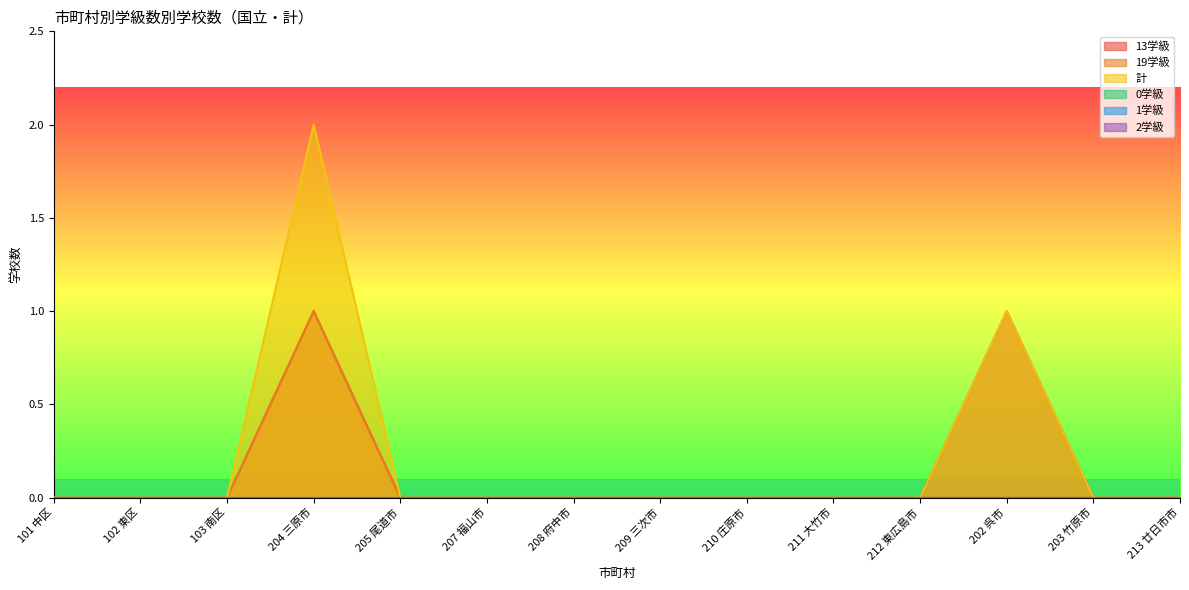

Reading left to right, what are all the values shown in this chart?

13学級: 101 中区=0	102 東区=0	103 南区=0	204 三原市=1	205 尾道市=0	207 福山市=0	208 府中市=0	209 三次市=0	210 庄原市=0	211 大竹市=0	212 東広島市=0	202 呉市=1	203 竹原市=0	213 廿日市市=0
19学級: 101 中区=0	102 東区=0	103 南区=0	204 三原市=1	205 尾道市=0	207 福山市=0	208 府中市=0	209 三次市=0	210 庄原市=0	211 大竹市=0	212 東広島市=0	202 呉市=0	203 竹原市=0	213 廿日市市=0
計: 101 中区=0	102 東区=0	103 南区=0	204 三原市=2	205 尾道市=0	207 福山市=0	208 府中市=0	209 三次市=0	210 庄原市=0	211 大竹市=0	212 東広島市=0	202 呉市=1	203 竹原市=0	213 廿日市市=0